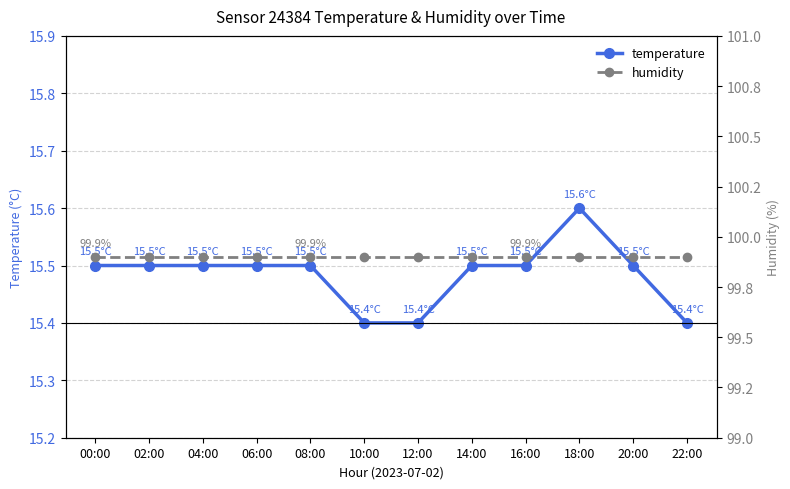

What is the label of the 8th point from the right?

08:00